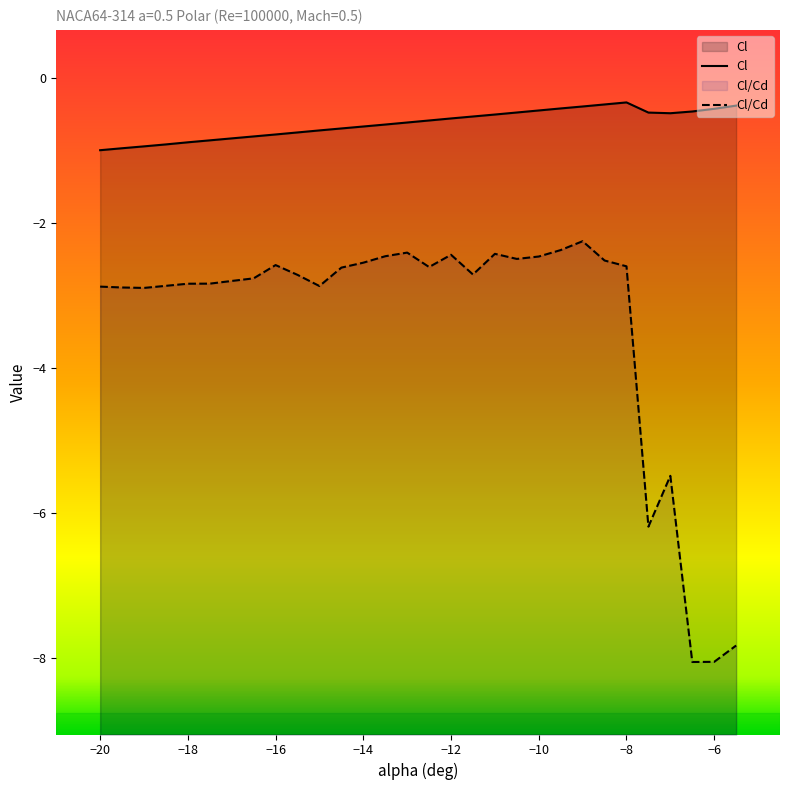

The Cl/Cd series shows -2.5 at −10. True or false?

True